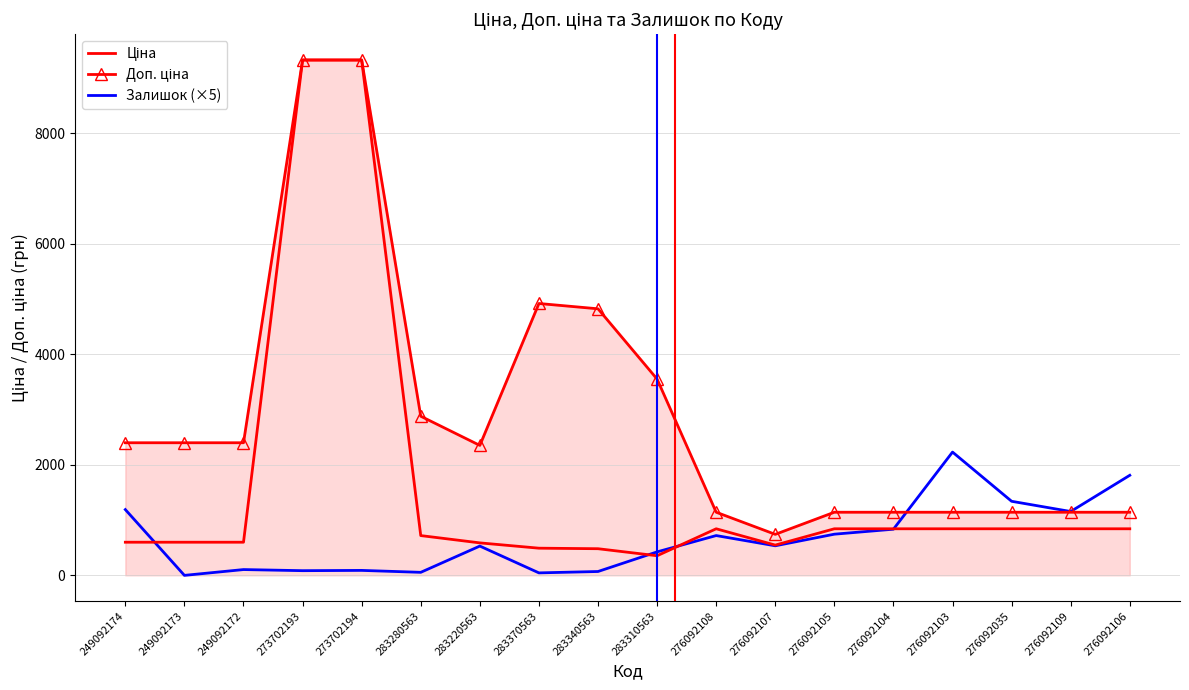

What is the total value across all series at 276092035?

3324.8